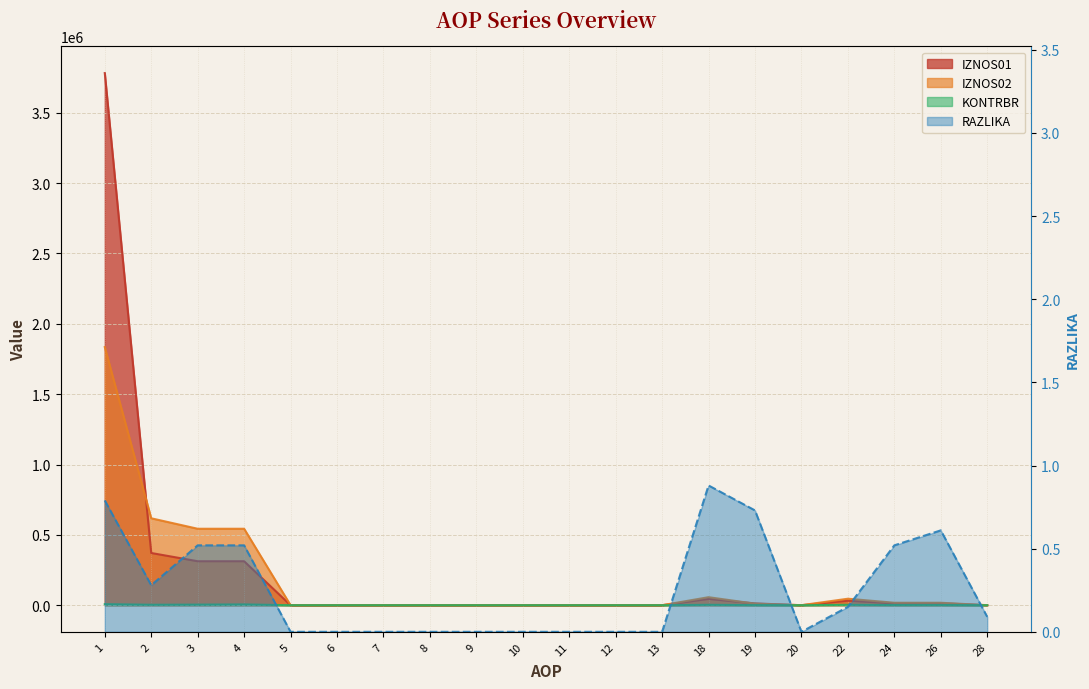

Reading left to right, transcribe all the data shown in this chart.

IZNOS01: 1=3782309.6	2=371122.9	3=312524.8	4=312524.8	5=0.0	6=0.0	7=0.0	8=0.0	9=0.0	10=0.0	11=0.0	12=0.0	13=0.0	18=44870.5	19=12761.5	20=0.0	22=32109.0	24=13727.5	26=13727.5	28=0.0
IZNOS02: 1=1834771.6	2=617860.2	3=543416.6	4=543416.6	5=0.0	6=0.0	7=0.0	8=0.0	9=0.0	10=0.0	11=0.0	12=0.0	13=0.0	18=56967.6	19=10843.7	20=0.0	22=46123.8	24=17476.0	26=17422.9	28=53.1
KONTRBR: 1=7451.9	2=3213.7	3=4198.1	4=5597.4	5=0.0	6=0.0	7=0.0	8=0.0	9=0.0	10=0.0	11=0.0	12=0.0	13=0.0	18=2858.5	19=654.5	20=0.0	22=2735.8	24=1168.3	26=1262.9	28=3.0
RAZLIKA: 1=0.8	2=0.3	3=0.5	4=0.5	5=0.0	6=0.0	7=0.0	8=0.0	9=0.0	10=0.0	11=0.0	12=0.0	13=0.0	18=0.9	19=0.7	20=0.0	22=0.2	24=0.5	26=0.6	28=0.1